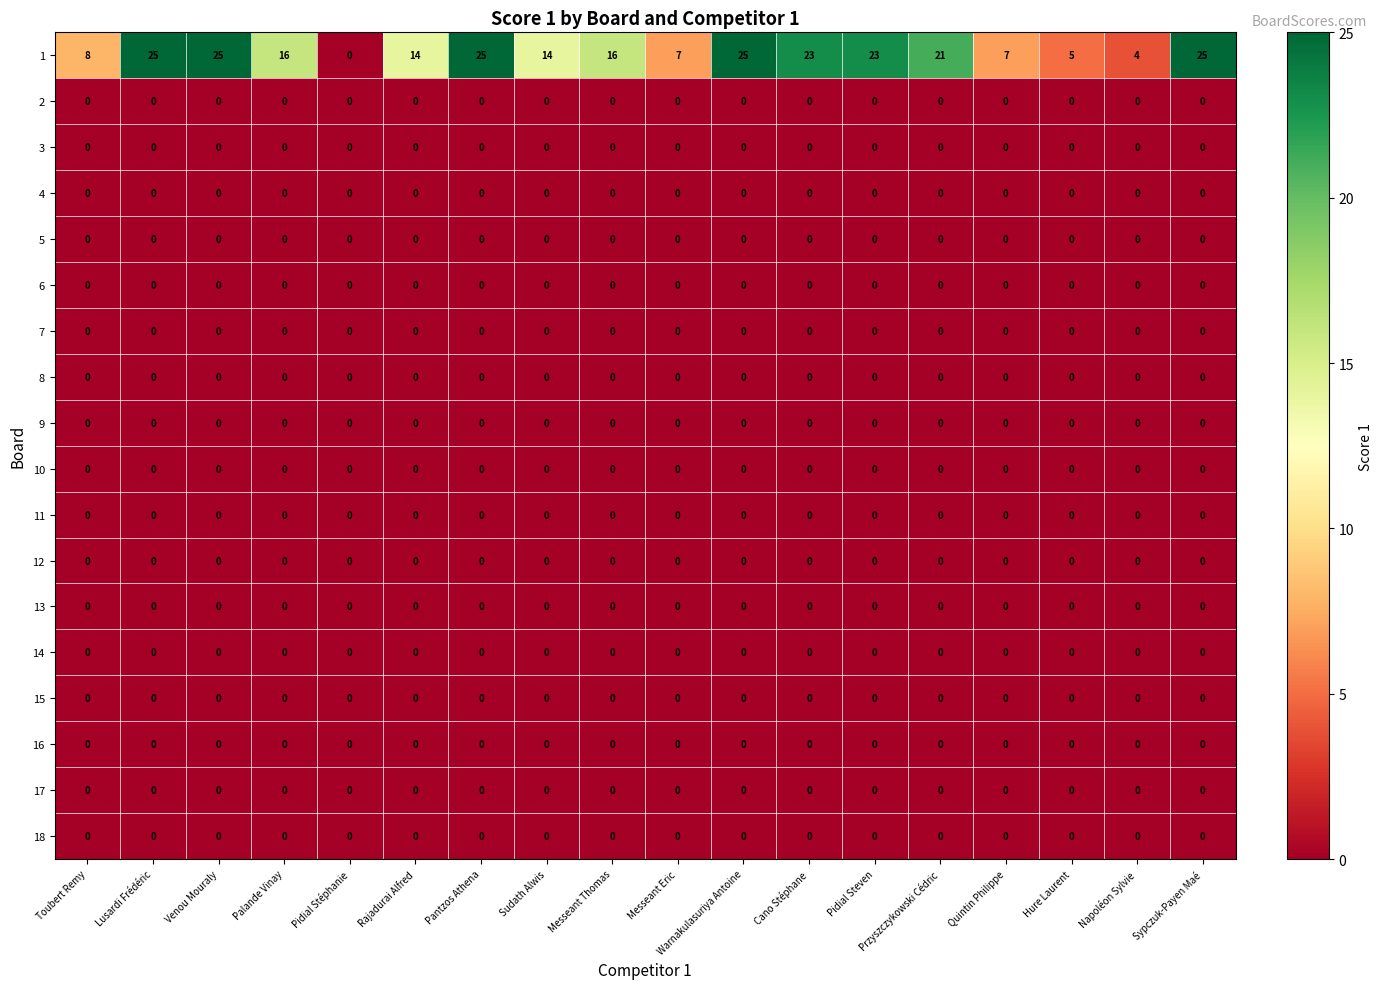

What is the total value across all series at Hure Laurent?

5